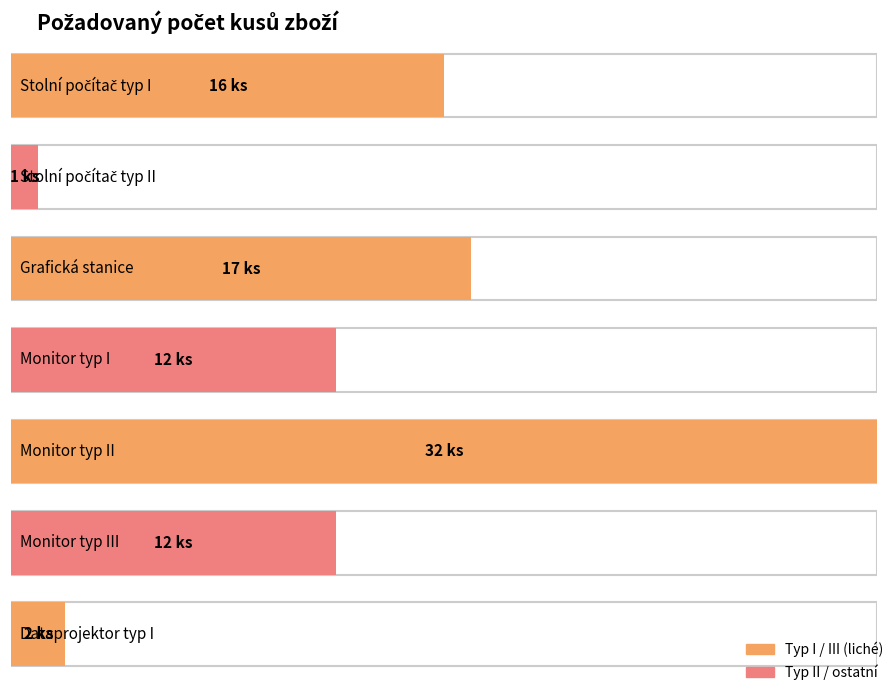

List the labels in order of value, largest first.

Monitor typ II, Grafická stanice, Stolní počítač typ I, Monitor typ I, Monitor typ III, Dataprojektor typ I, Stolní počítač typ II